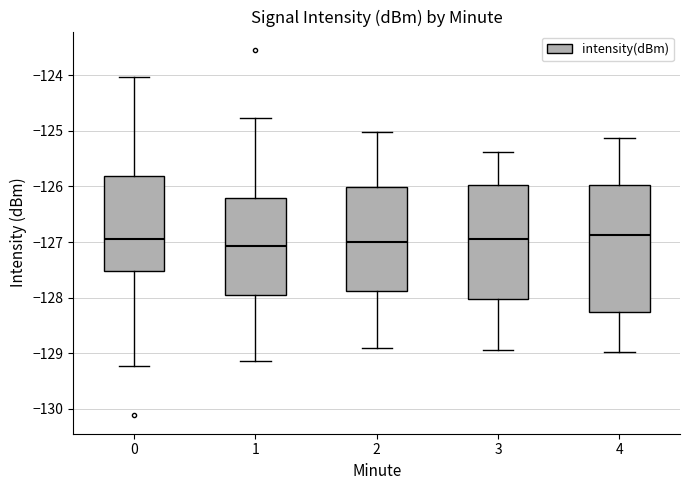

Reading left to right, read every box against the y-axis: the position of its median line, the range the box covers, and the ends of its whiskers. The values are not printed on the chart, so give them approximately, as read against the axis.

0: median -126.9, box -127.5 to -125.8, whiskers -129.2 to -124.0
1: median -127.1, box -127.9 to -126.2, whiskers -129.1 to -124.8
2: median -127.0, box -127.9 to -126.0, whiskers -128.9 to -125.0
3: median -127.0, box -128.0 to -126.0, whiskers -128.9 to -125.4
4: median -126.9, box -128.3 to -126.0, whiskers -129.0 to -125.1